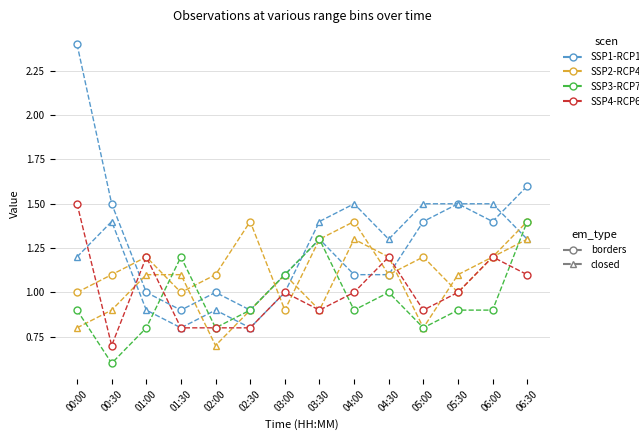

Which category has the highest value across all series?

00:00